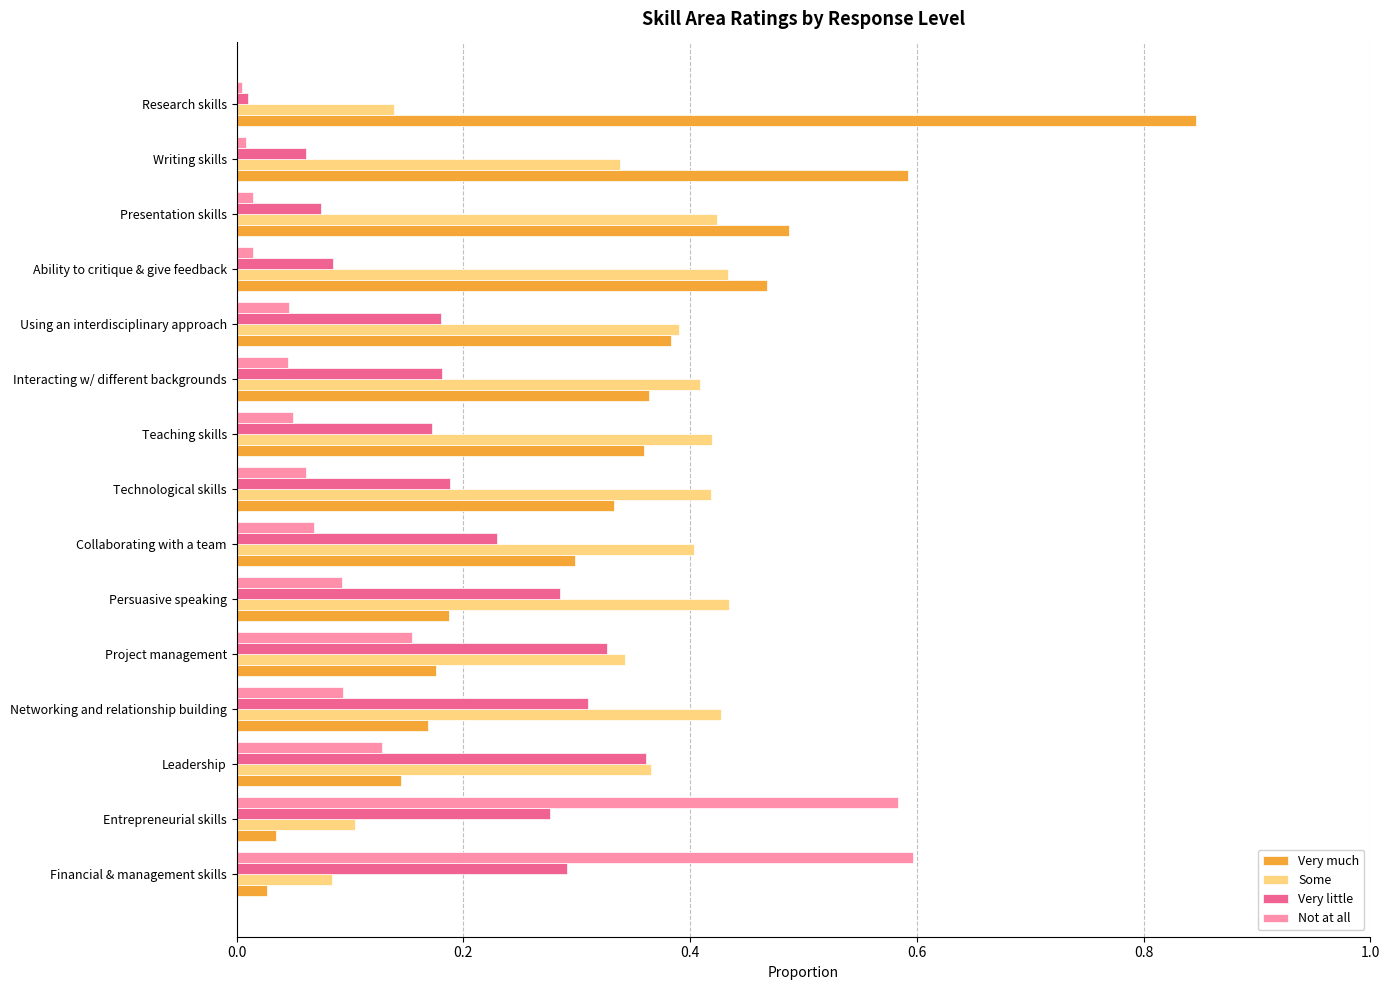

The value of Some at Teaching skills is 0.7. True or false?

False